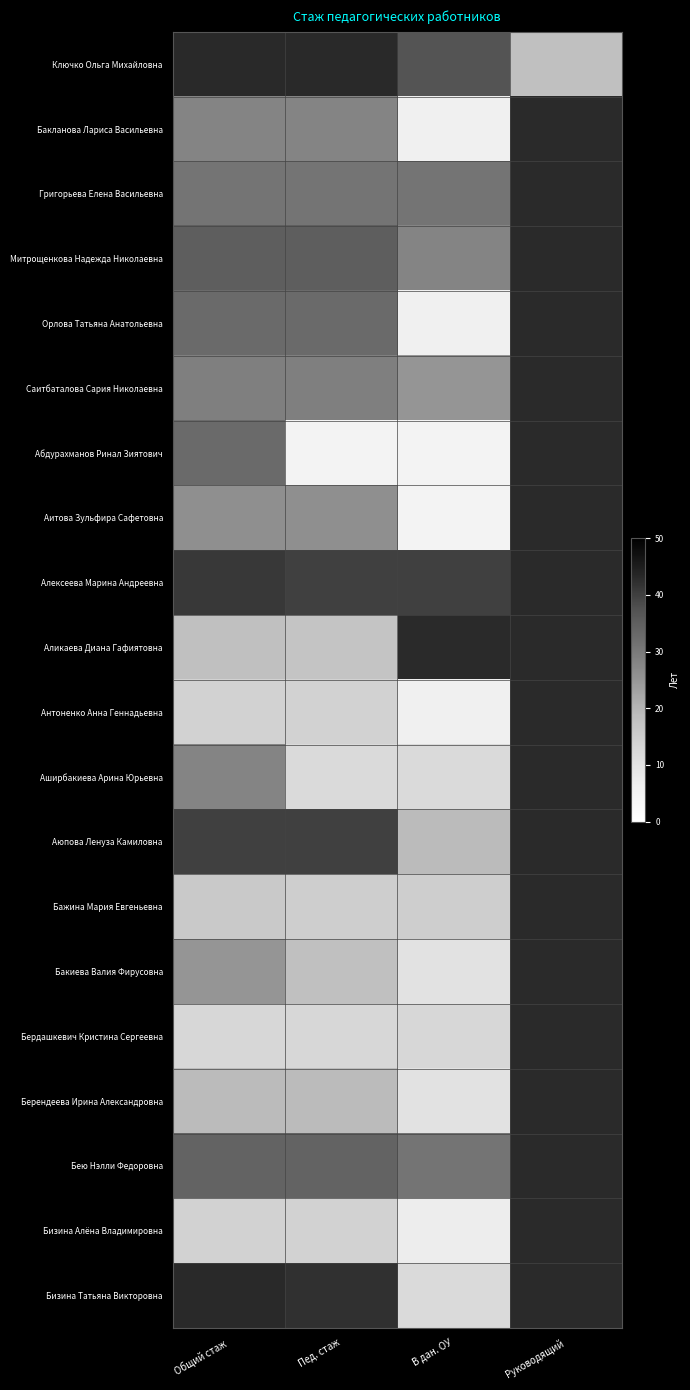

At which label does Аликаева Диана Гафиятовна reach its minimum?

Пед. стаж